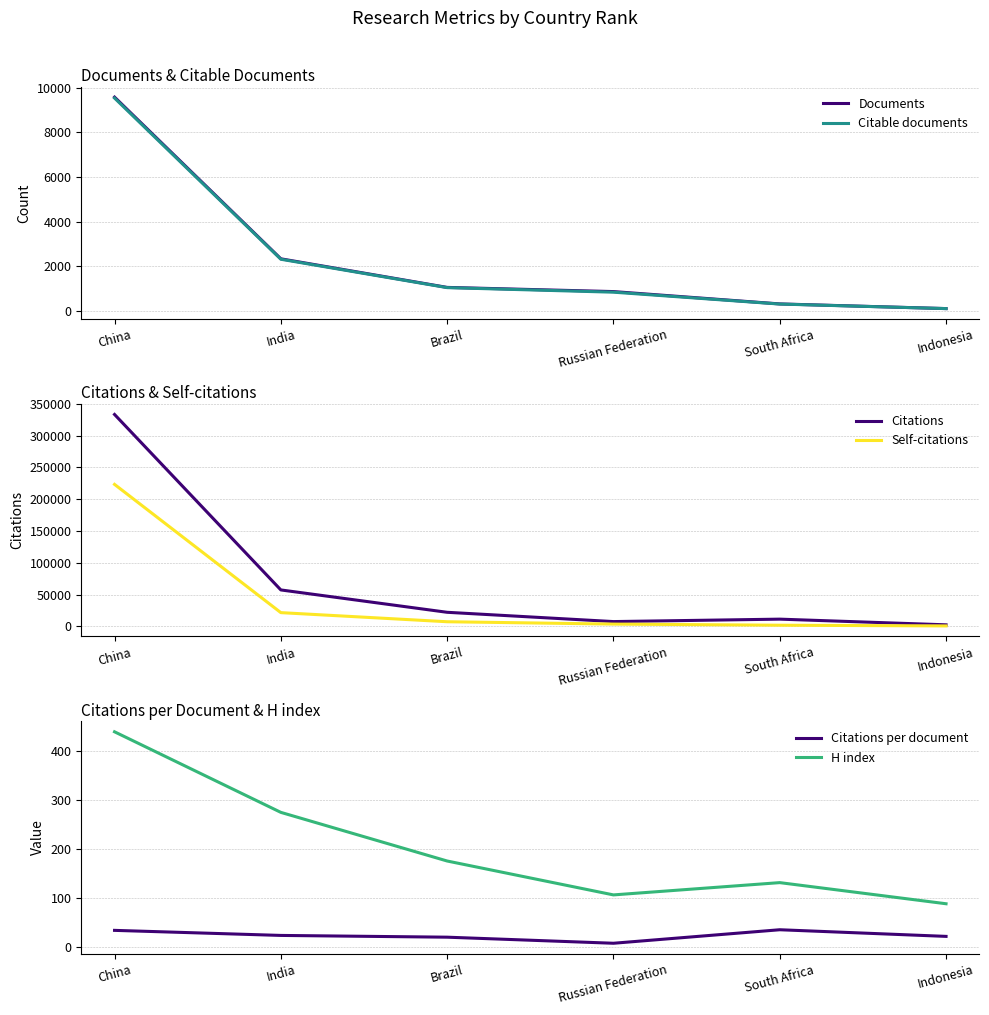

What is the spread (max minus min) of values at India?

57215.5